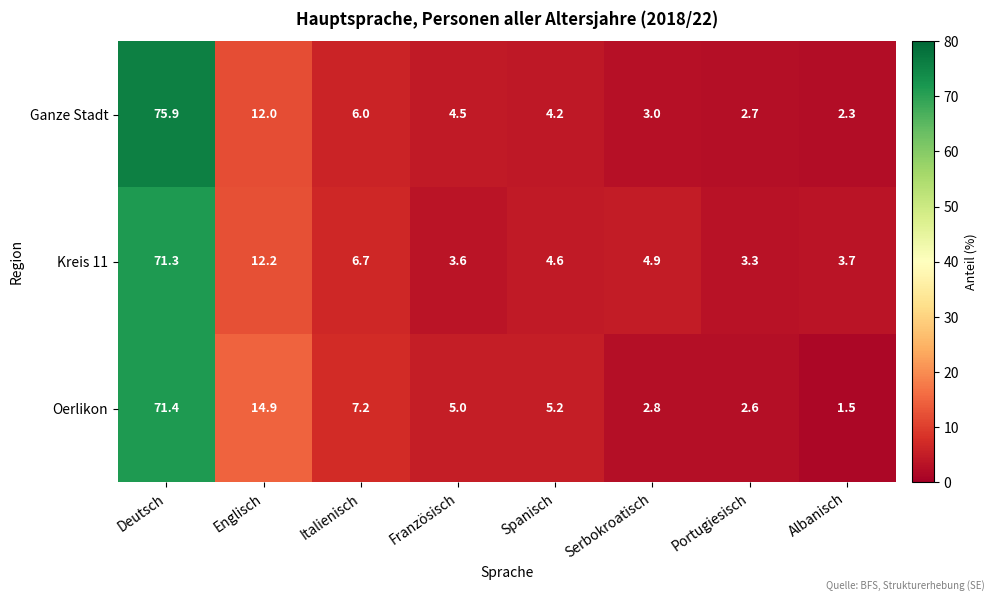

What is the sum of the Kreis 11 values at Französisch and Albanisch?

7.3